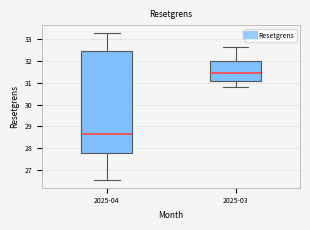

Where does the median line of the box for 2025-03 sit on the y-axis? The values are not printed on the chart, so give them approximately, as read against the axis.

31.4